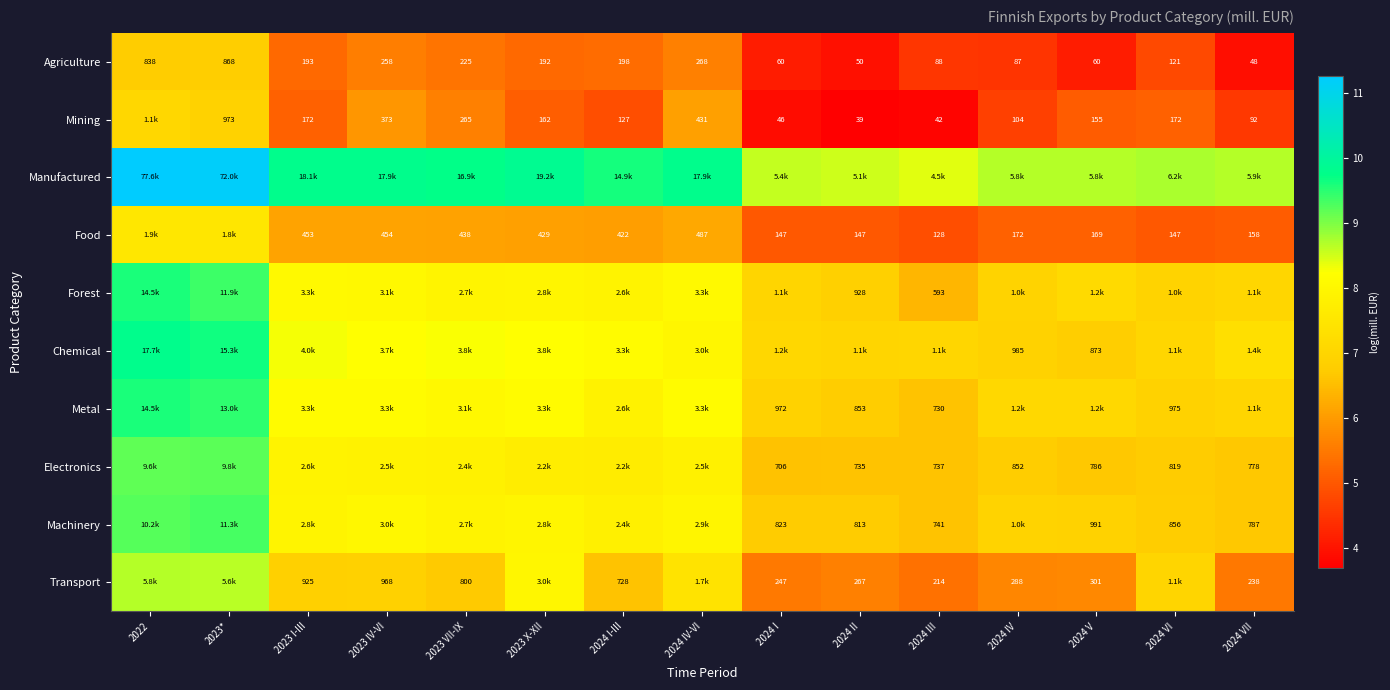

How many distinct data groups are displayed?

10